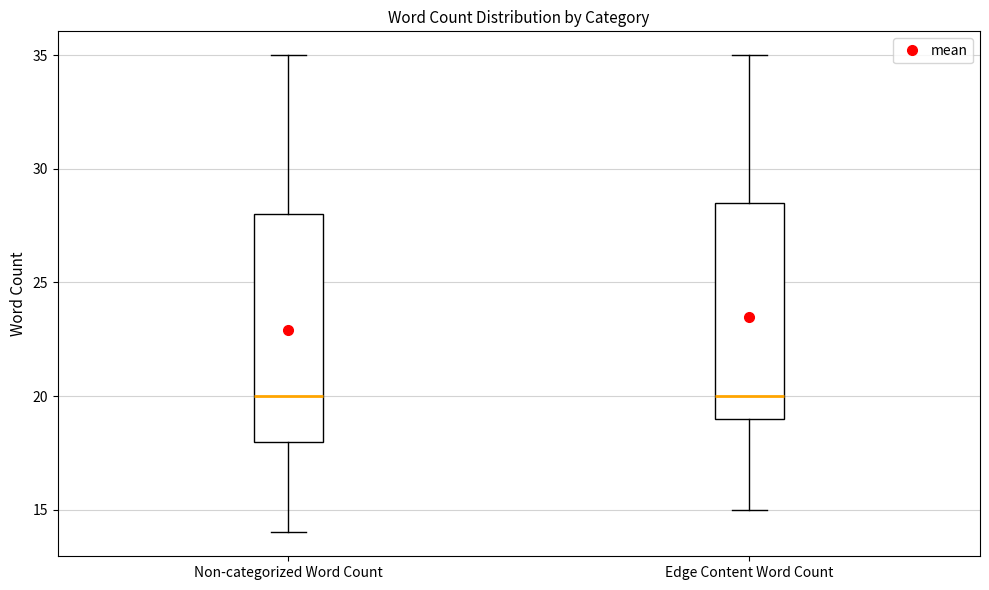

Reading left to right, read every box against the y-axis: the position of its median line, the range the box covers, and the ends of its whiskers. The values are not printed on the chart, so give them approximately, as read against the axis.

Non-categorized Word Count: median 20.0, box 18.0 to 28.0, whiskers 14.0 to 35.0
Edge Content Word Count: median 20.0, box 19.0 to 28.5, whiskers 15.0 to 35.0